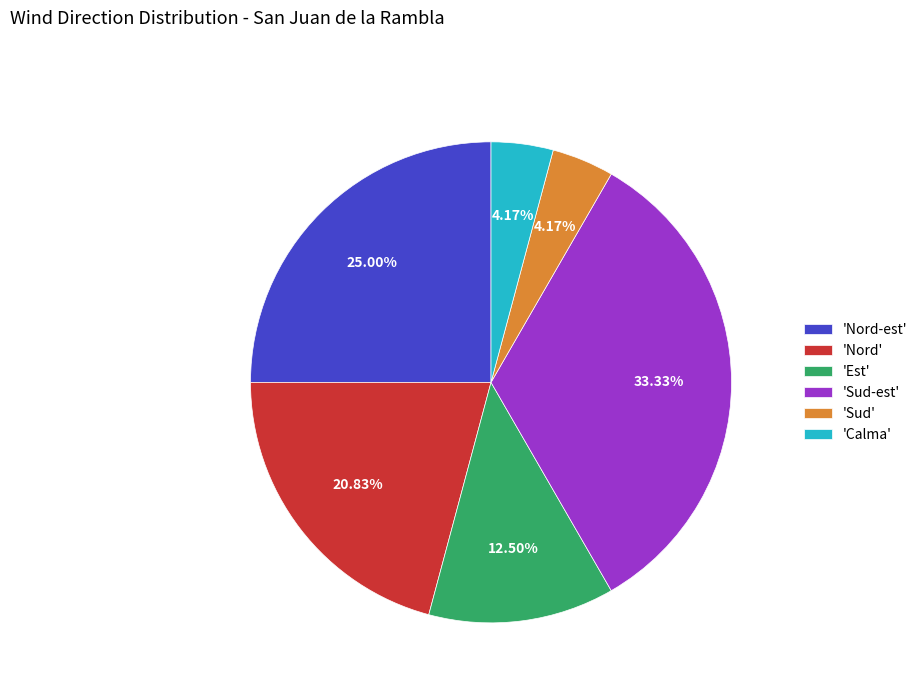

Between 'Calma' and 'Est', which is larger?

'Est'